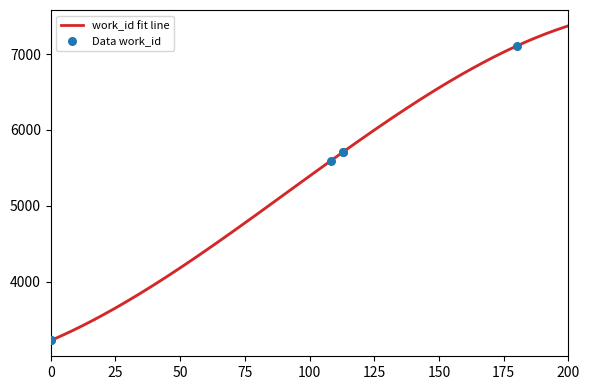

What is the change in value from 8466 to 15233?

+2485